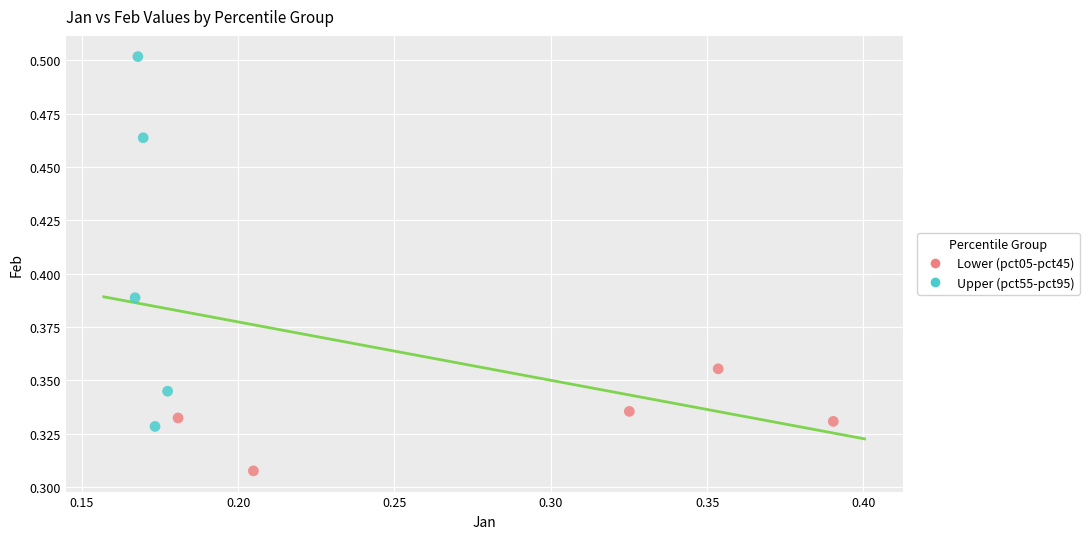

Which series contains the highest Y value?

Upper (pct55-pct95)